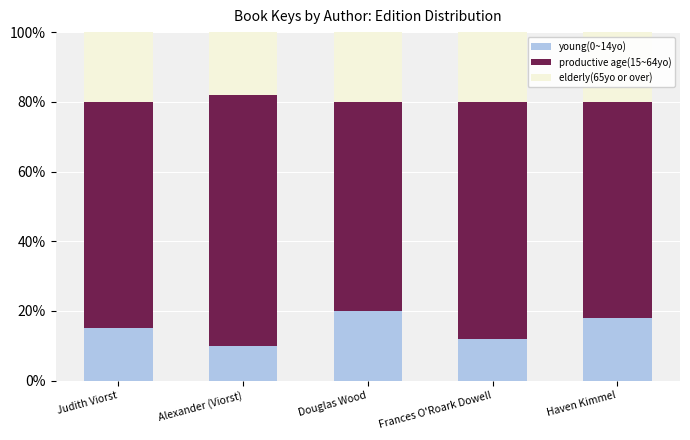

True or false: young(0~14yo) has a value of 5.7 at Judith Viorst.

False